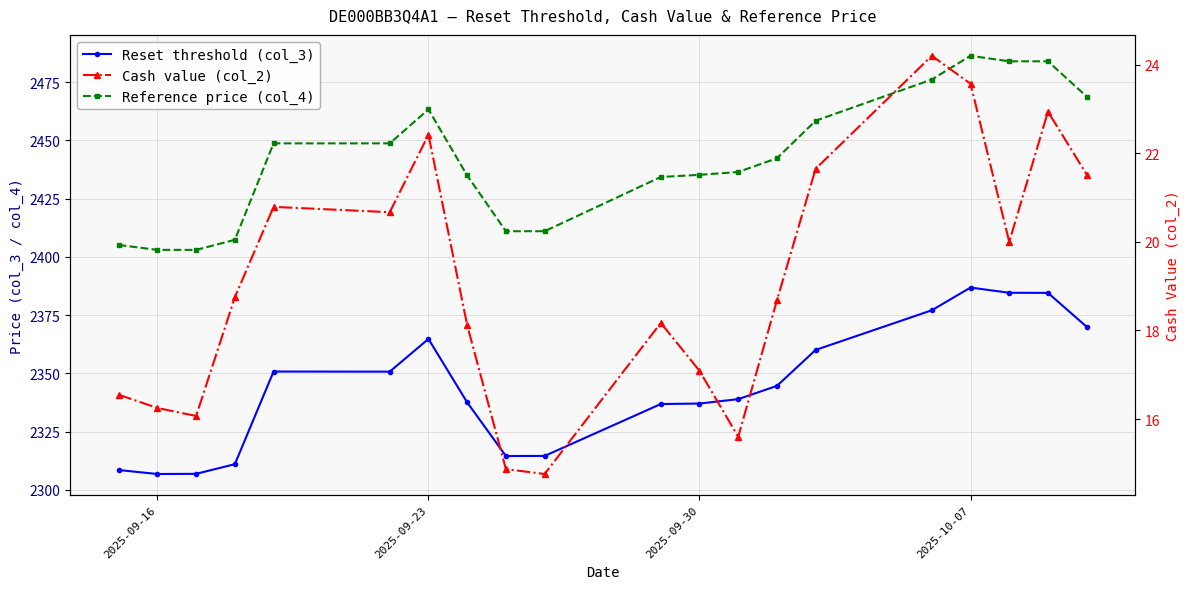

How many values in the Reference price (col_4) series are below 2442?

10